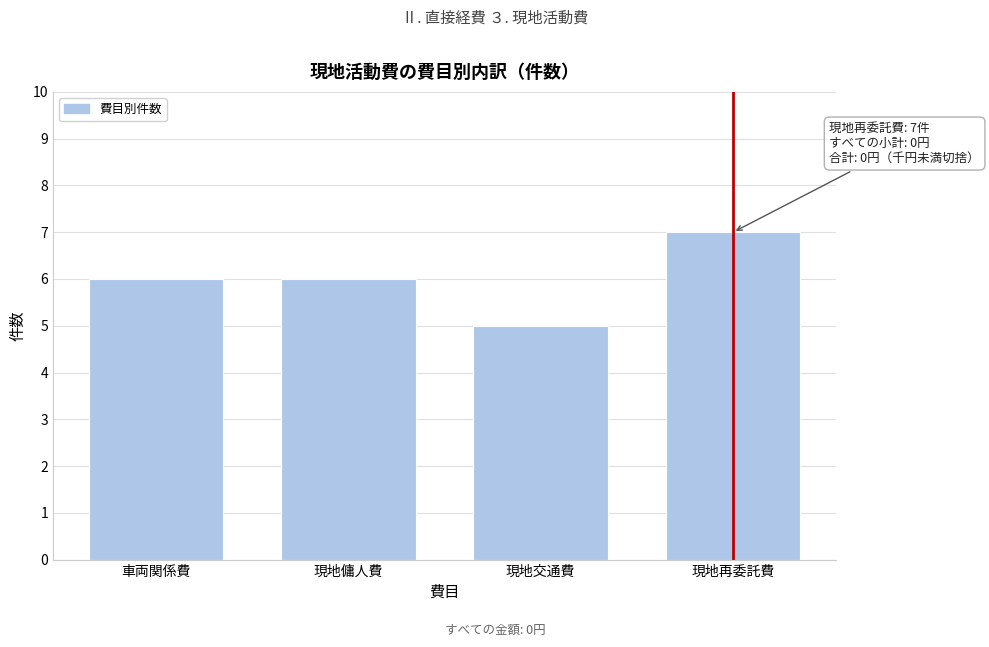

Reading left to right, what are all the values shown in this chart?

車両関係費=6	現地傭人費=6	現地交通費=5	現地再委託費=7